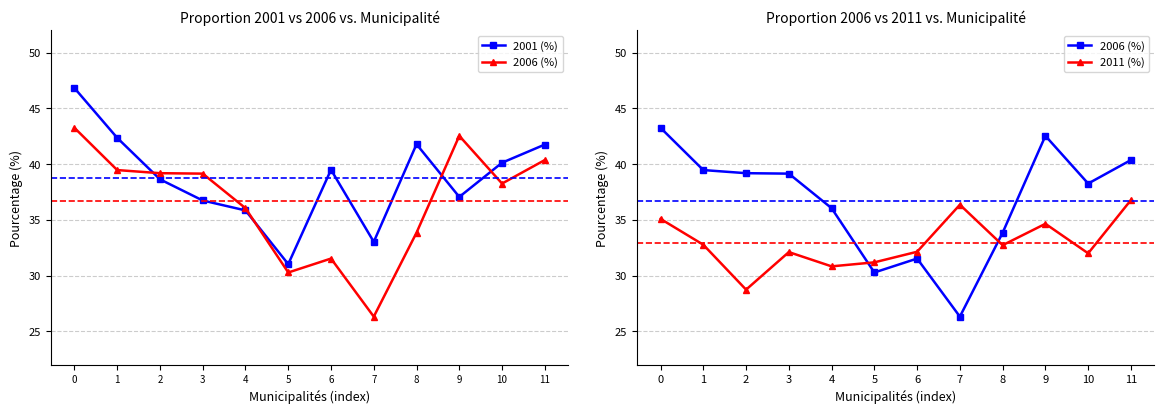

True or false: 2011 (%) has more than 1 points higher than both neighbors.

True